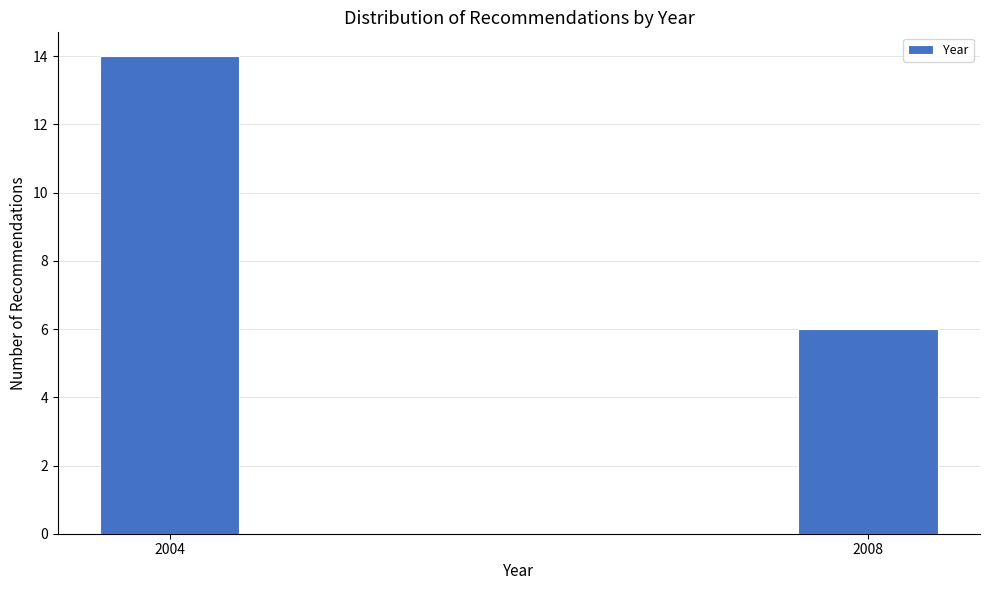

Reading left to right, transcribe all the data shown in this chart.

2004=14	2008=6